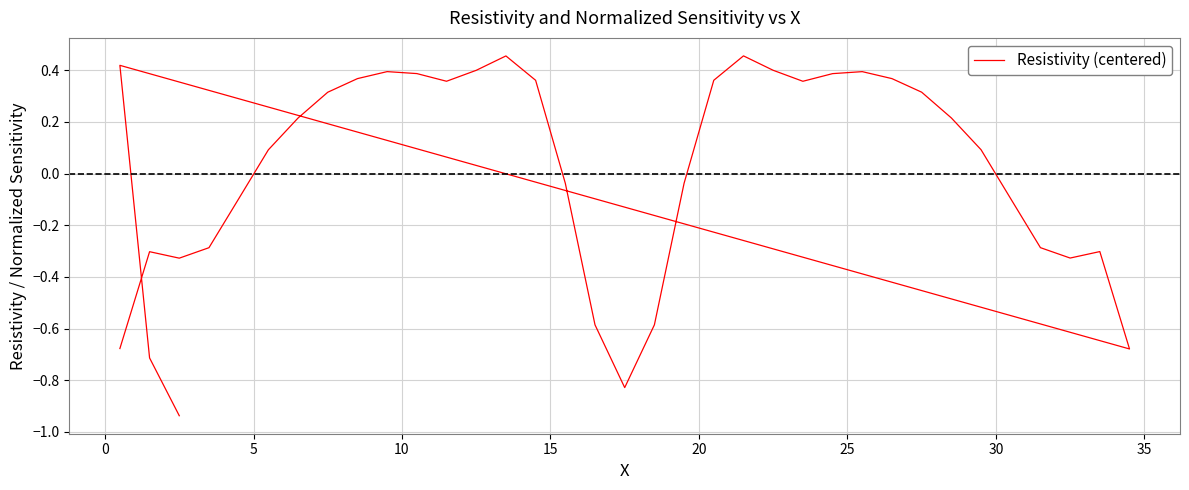

How many data points are less than 0?

17